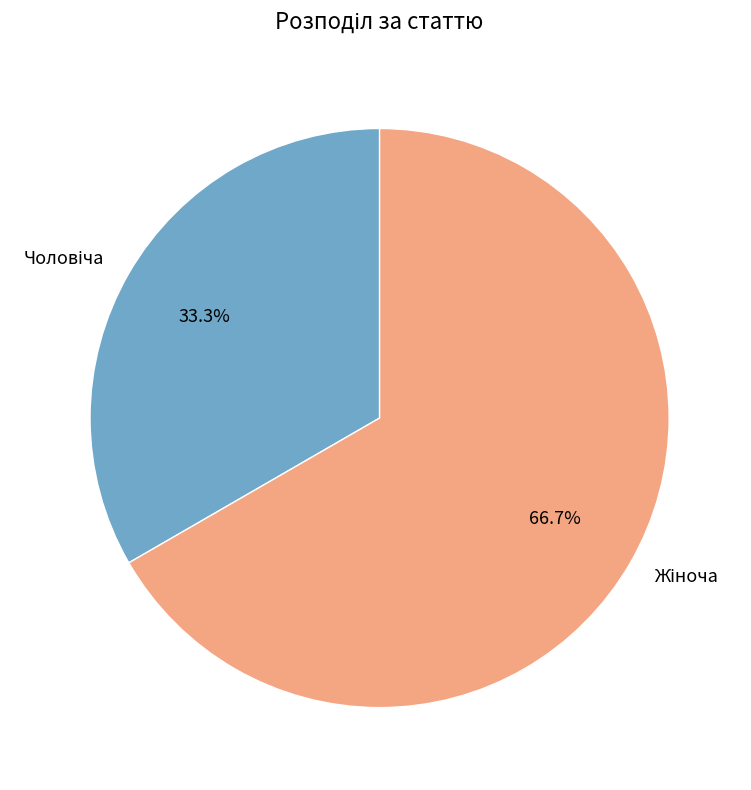

Is there any slice that represents more than half of the pie?

Yes